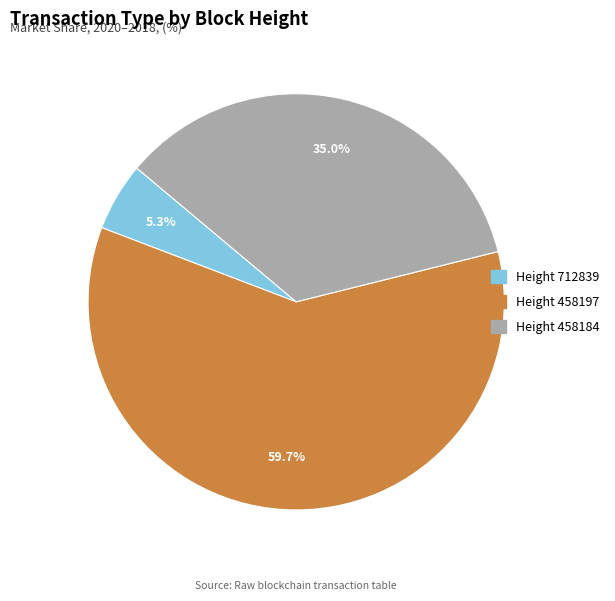

Does any single category account for the majority?

Yes